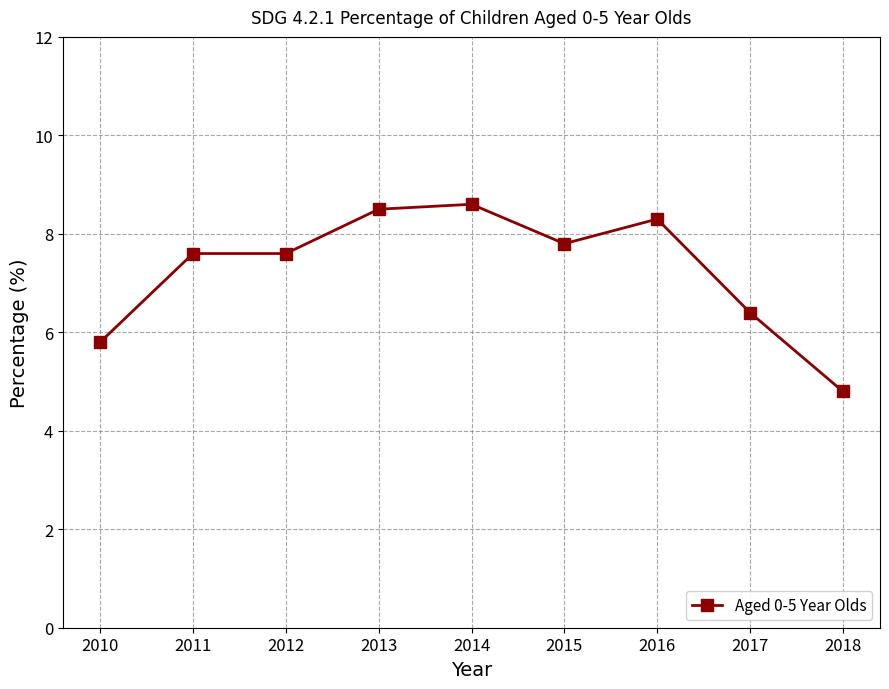

What value does the data have at 2013?

8.5